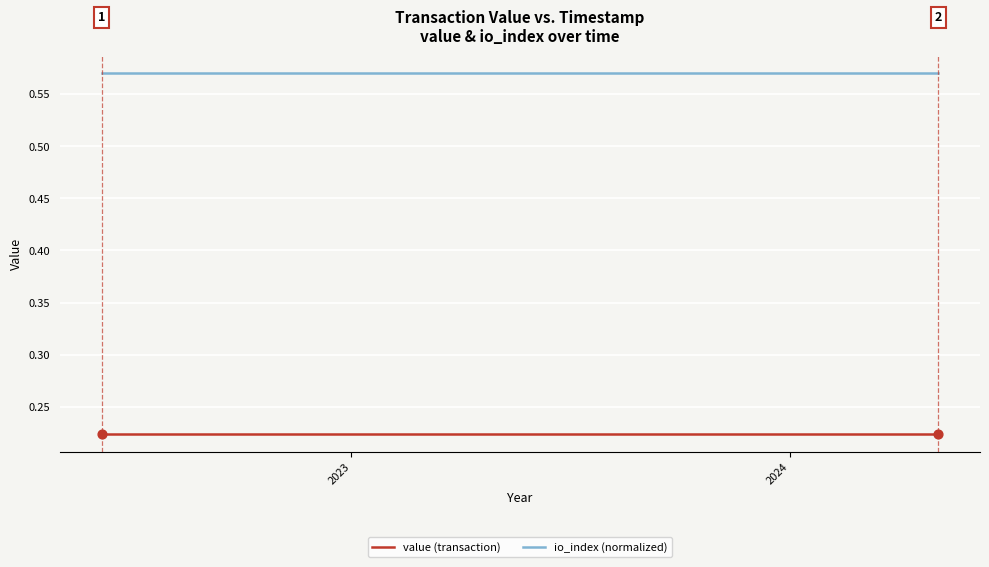

Which series has the largest total across all categories?

io_index (normalized)